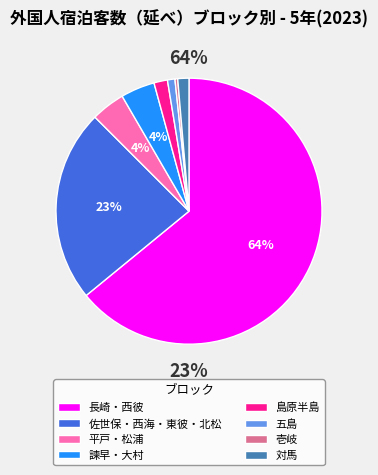

To the nearest percent, what is the difference between the 佐世保・西海・東彼・北松 and 平戸・松浦 slice percentages?

19%